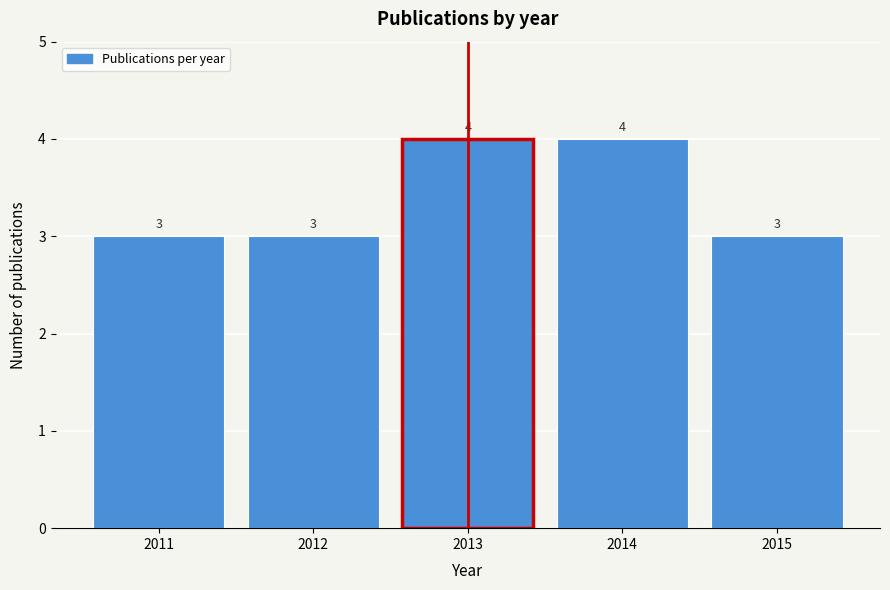

Reading left to right, list all the values displayed in this chart.

2011=3	2012=3	2013=4	2014=4	2015=3